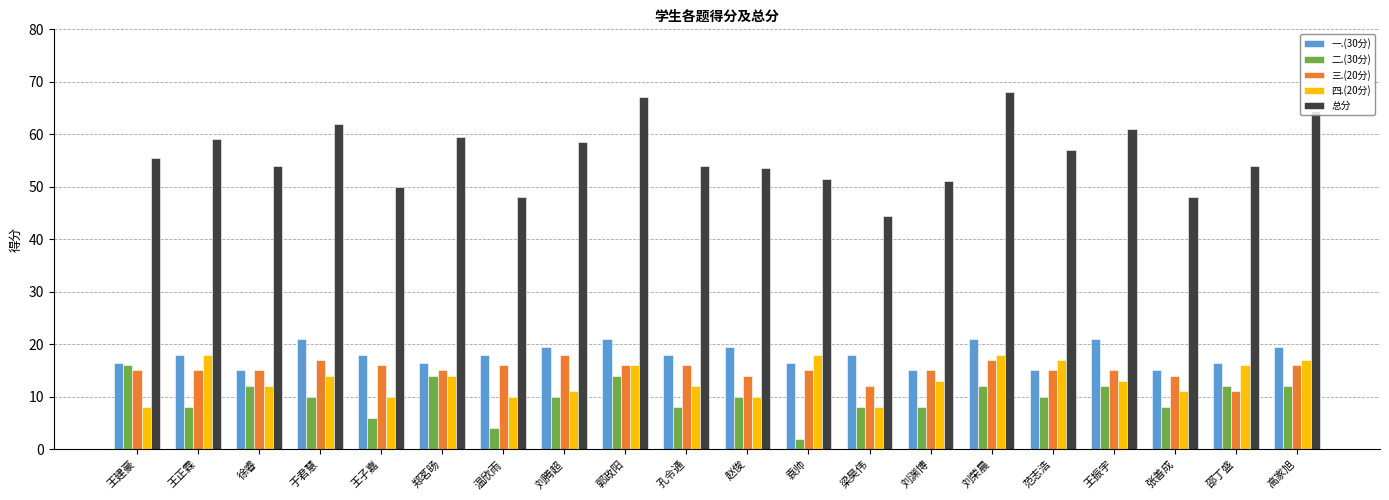

What is the sum of the 二.(30分) values at 郑茗旸 and 高家旭?

26.0